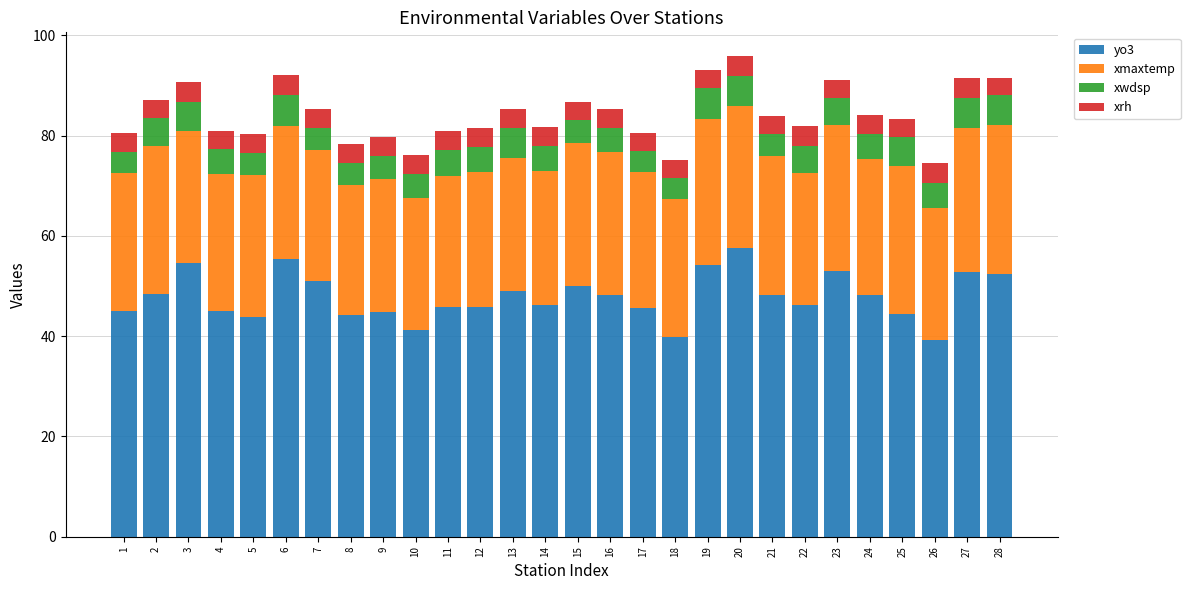

What is the sum of the yo3 values at 24 and 1?

93.2